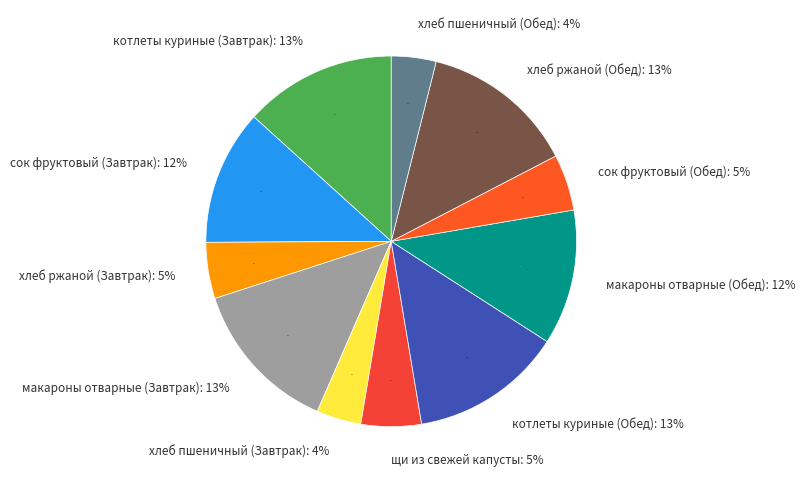

Which category has the biggest portion of the pie?

макароны отварные (Завтрак)